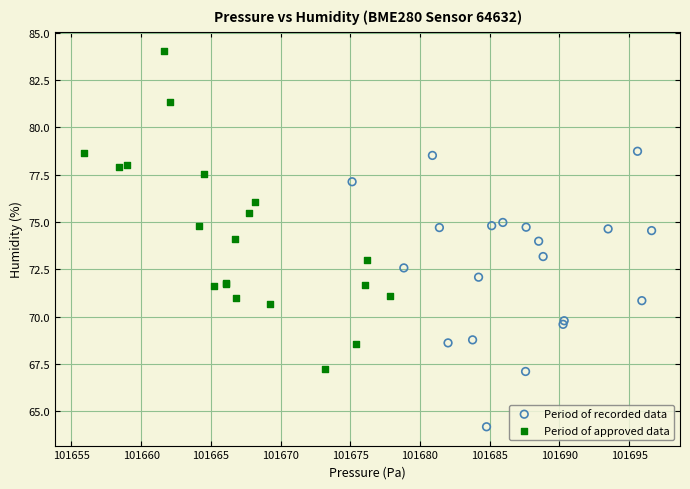

Which series reaches the maximum Y coordinate?

Period of approved data